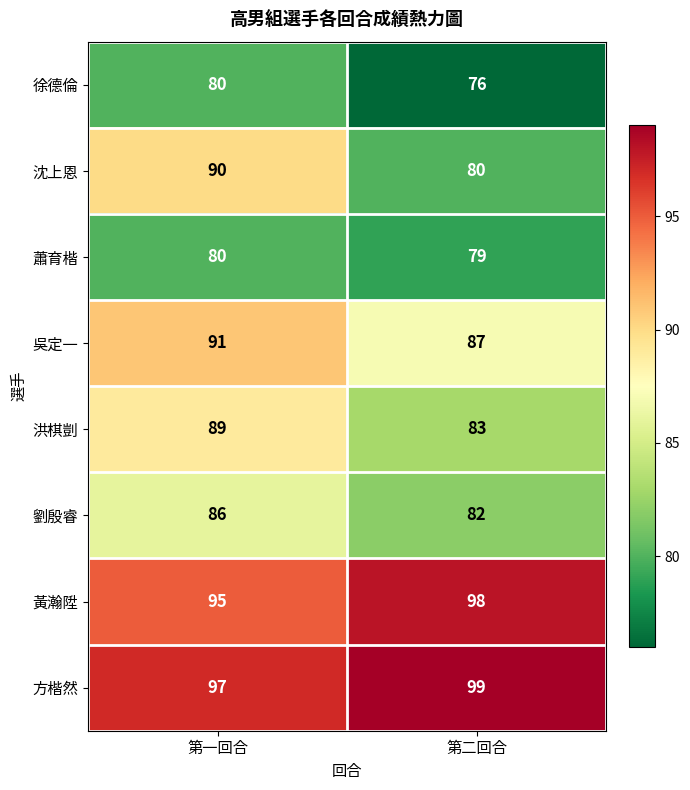

The 蕭育楷 series shows 79 at 第二回合. True or false?

True